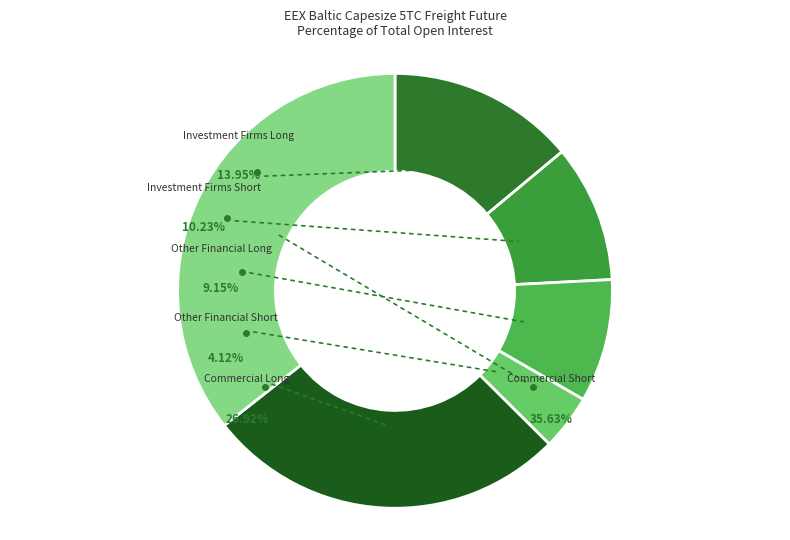

What portion of the pie excludes Investment Firms Short?

89.8%